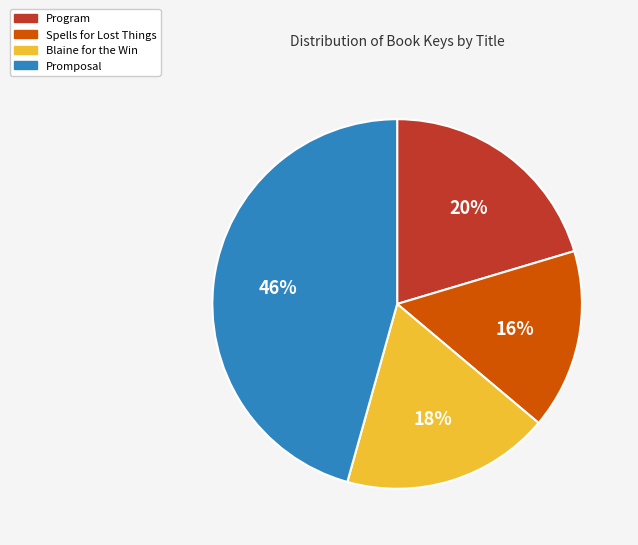

How many slices are in this pie chart?

4